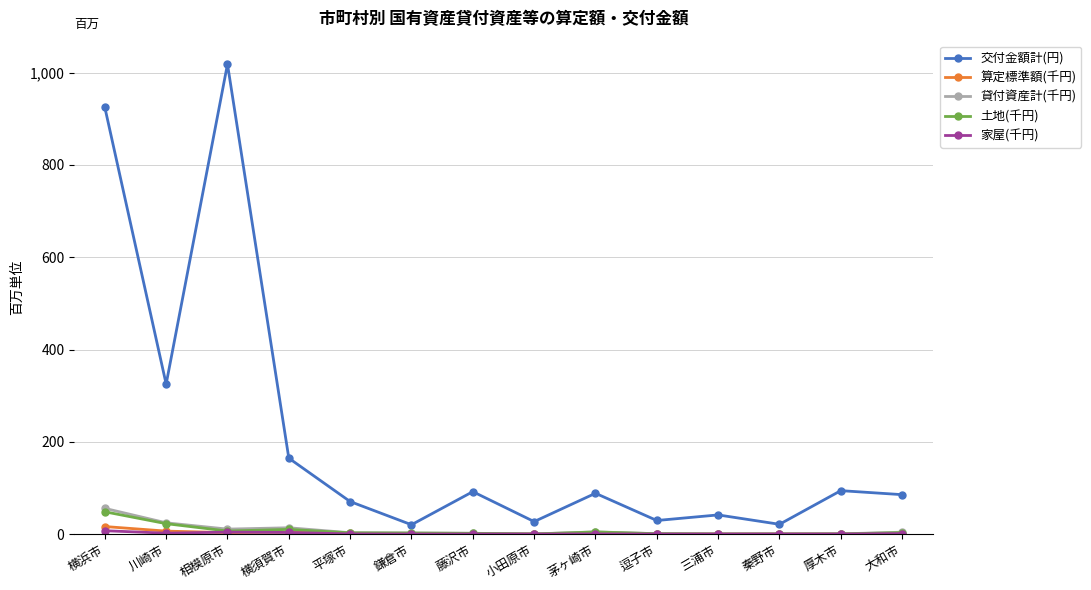

The 交付金額計(円) series shows 234.5 at 相模原市. True or false?

False